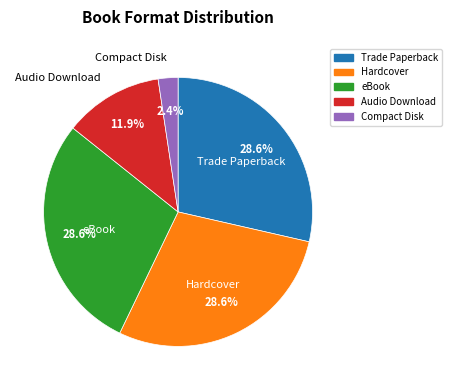

What percentage is the Audio Download slice, to the nearest percent?

12%